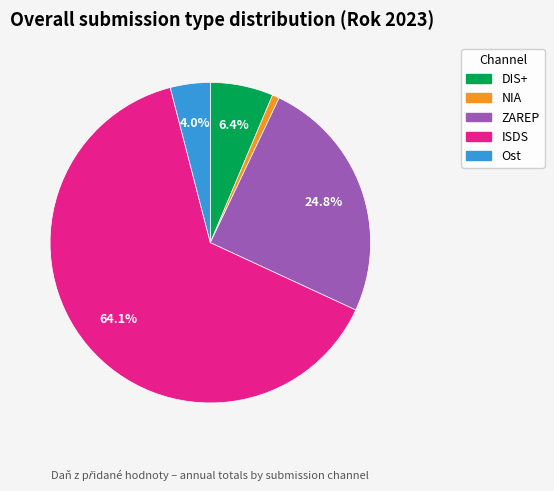

What is the majority slice?

ISDS